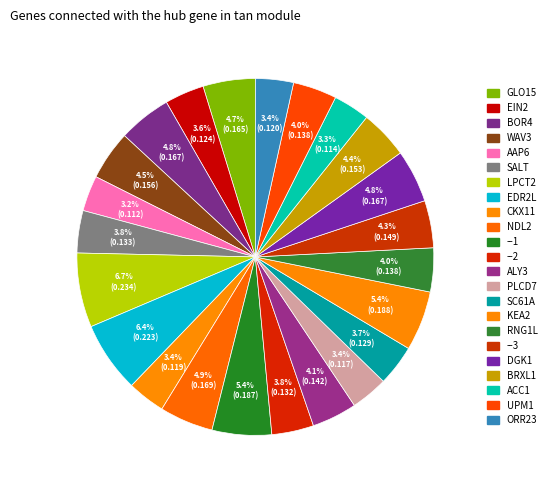

How many slices are in this pie chart?

23